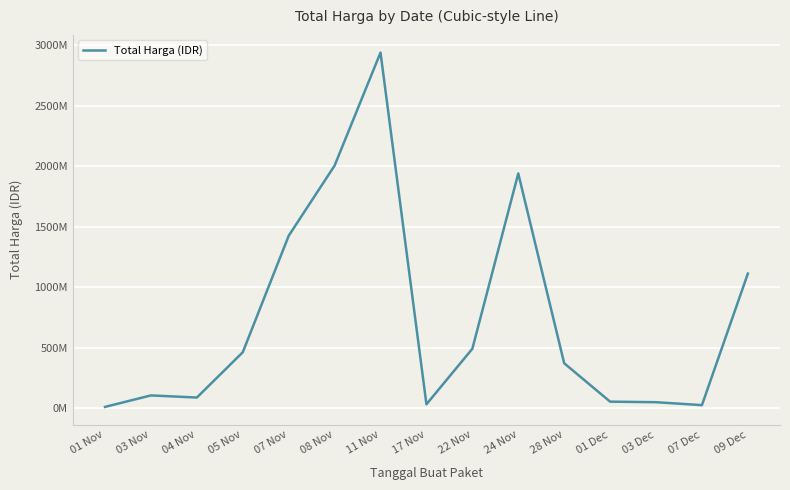

Reading left to right, extract all data points from this chart.

01 Nov=12787500	03 Nov=107642270	04 Nov=90094075	05 Nov=464002100	07 Nov=1425867900	08 Nov=2005673940	11 Nov=2938963500	17 Nov=34292000	22 Nov=493000000	24 Nov=1940734100	28 Nov=373404000	01 Dec=56152800	03 Dec=51601000	07 Dec=27412000	09 Dec=1113623800